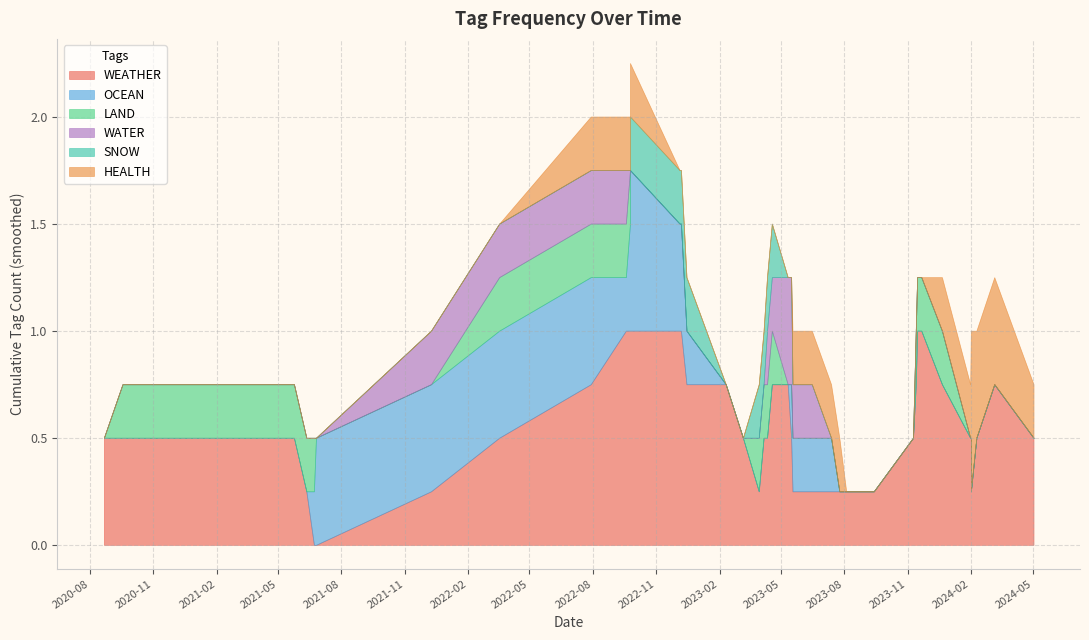

True or false: SNOW has more than 0 points higher than both neighbors.

True